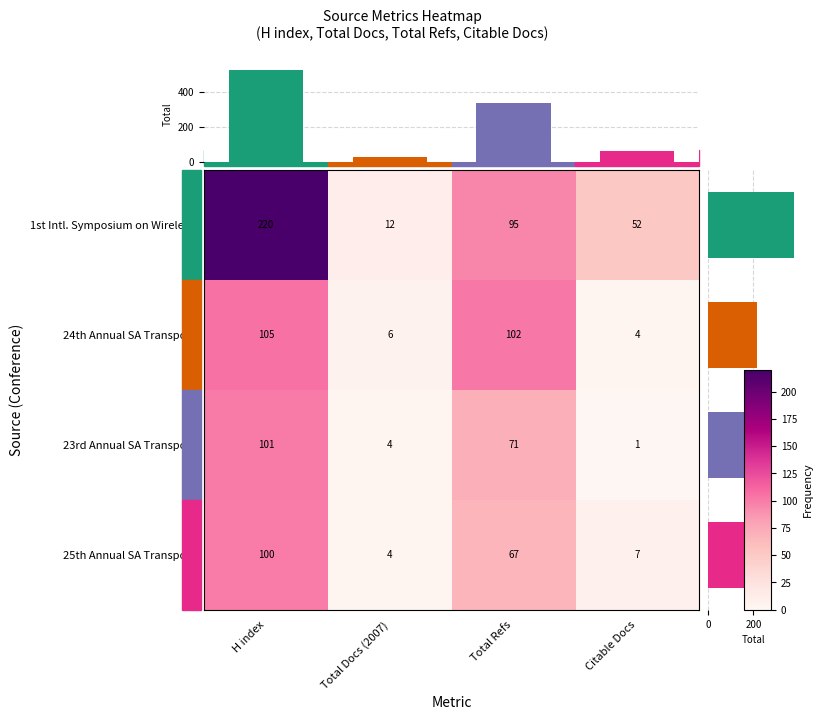

List the labels in order of 1st Intl. Symposium on Wireless value, smallest first.

Total Docs (2007), Citable Docs, Total Refs, H index